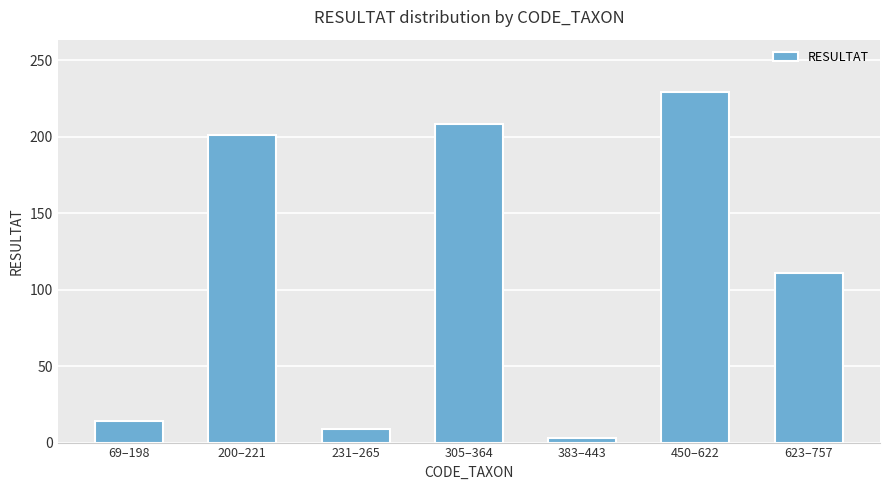

Approximately how many times larger is the value at 305–364 compared to 69–198?

14.9